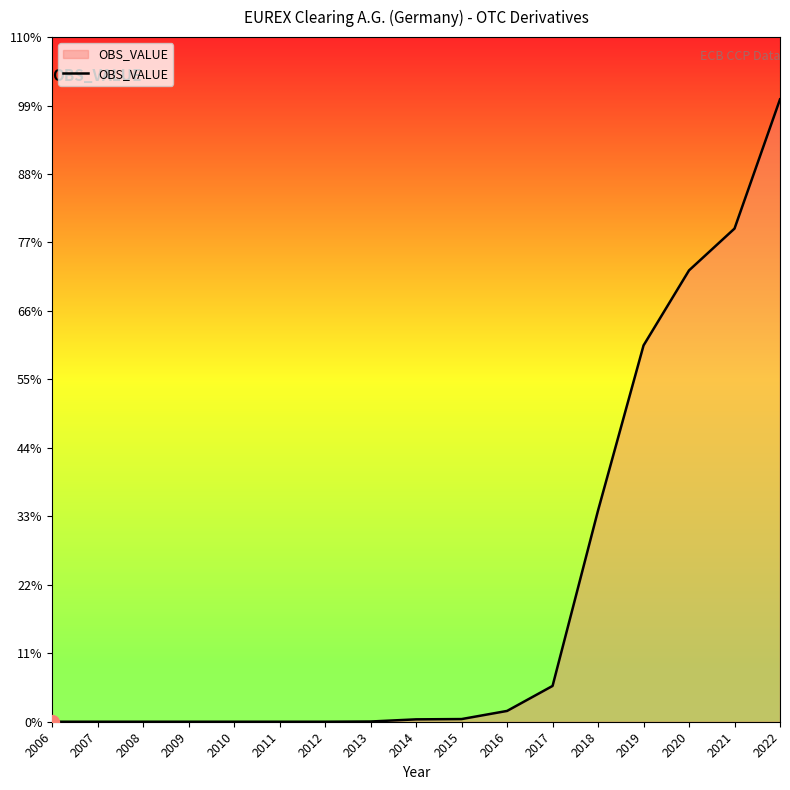

Is this an area chart (filled region under the line)?

Yes